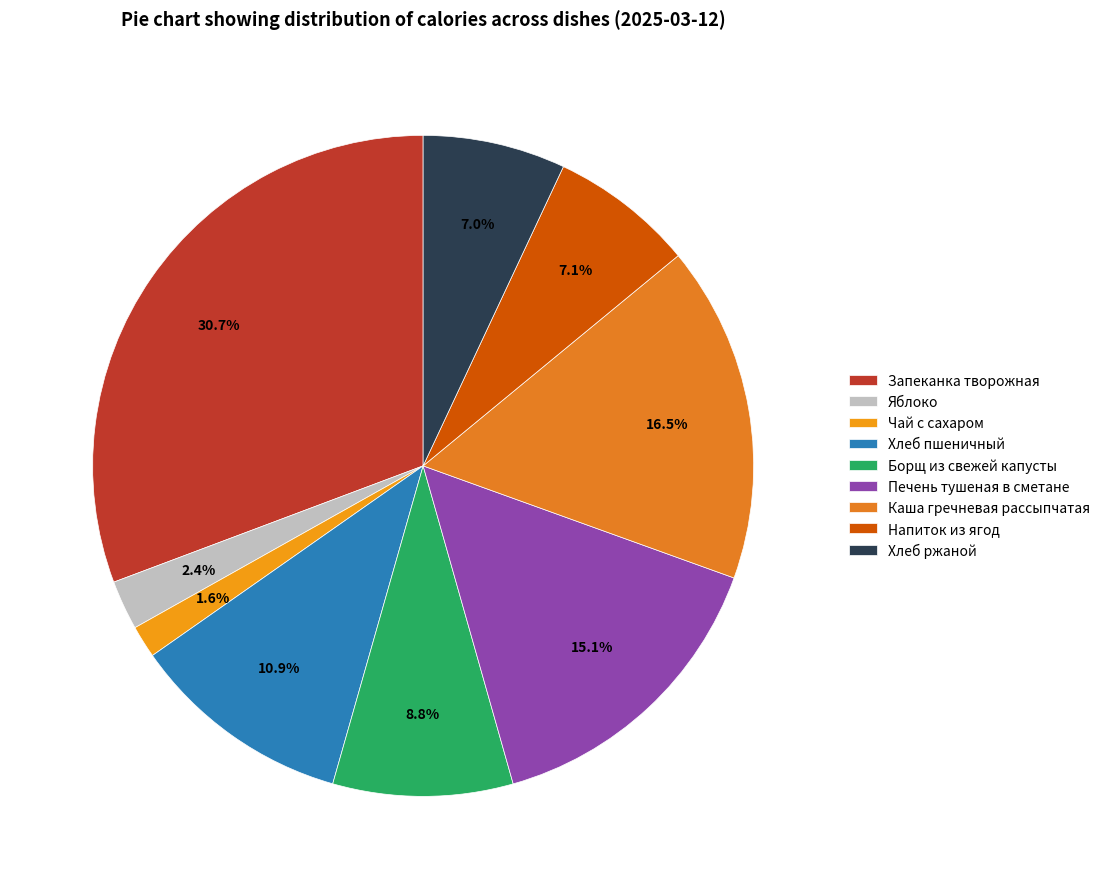

What percentage is the Запеканка творожная slice, to the nearest percent?

31%